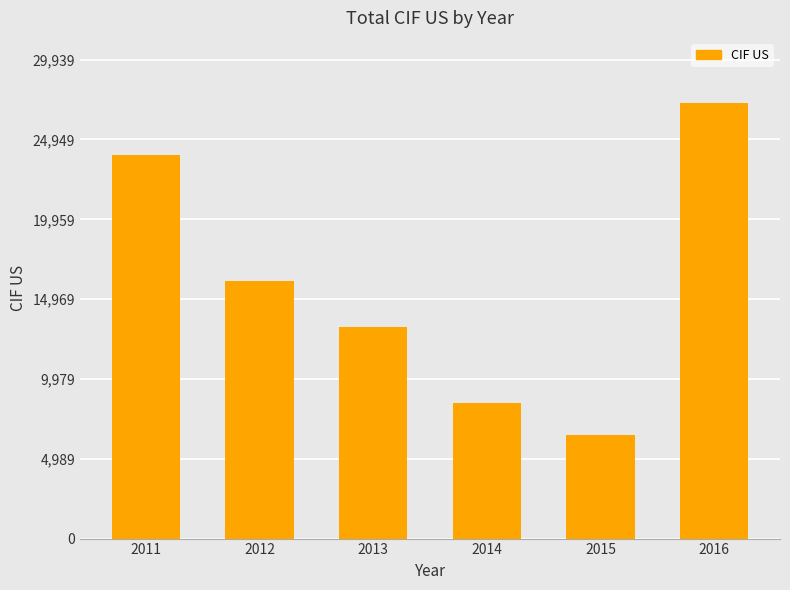

Are the bars grouped side by side (vs. stacked)?

No